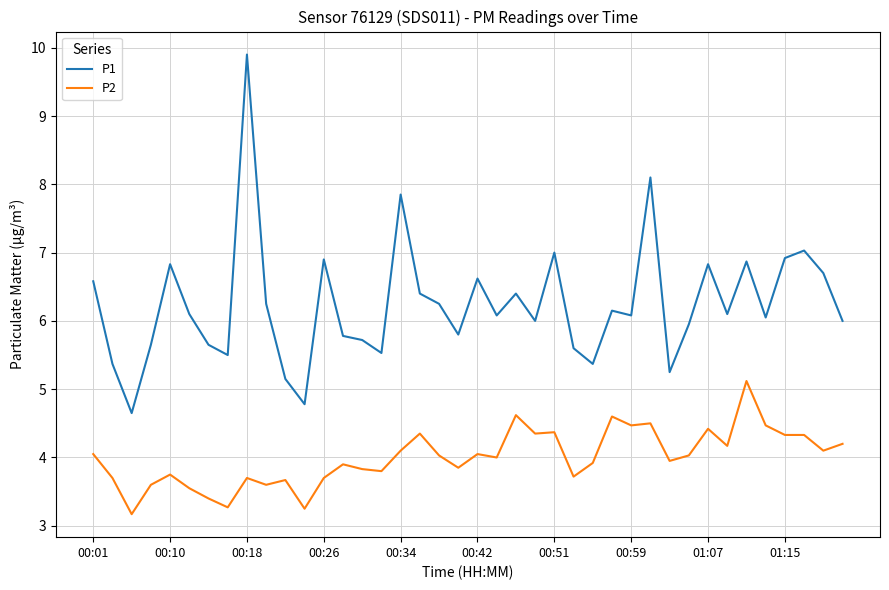

List the series in order of their peak value, highest first.

P1, P2